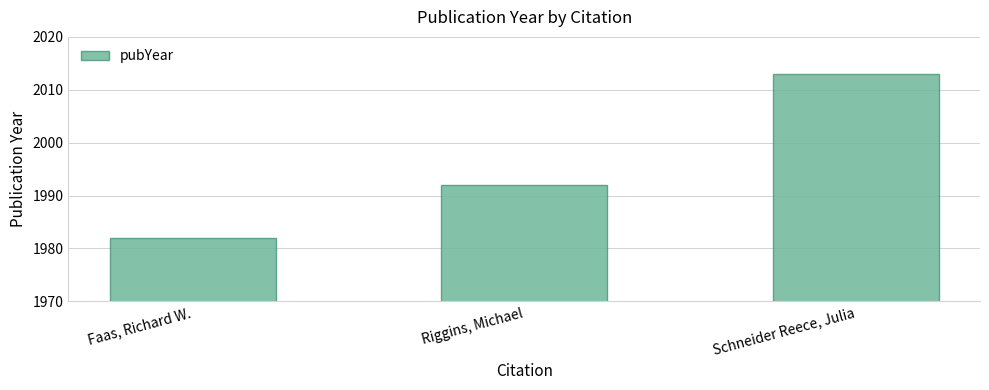

Read the value at Schneider Reece, Julia, to the nearest 10.

2010